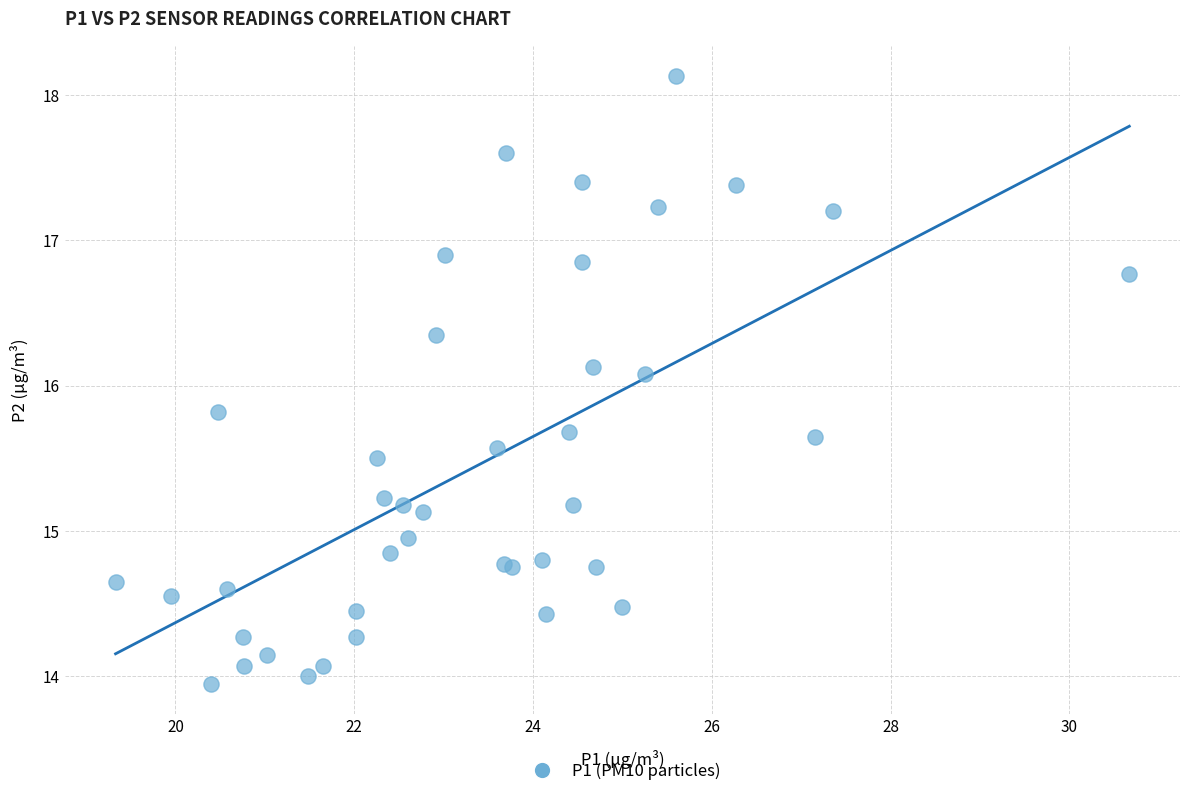

What Y value in the scatter plot is closest to 16?

16.1